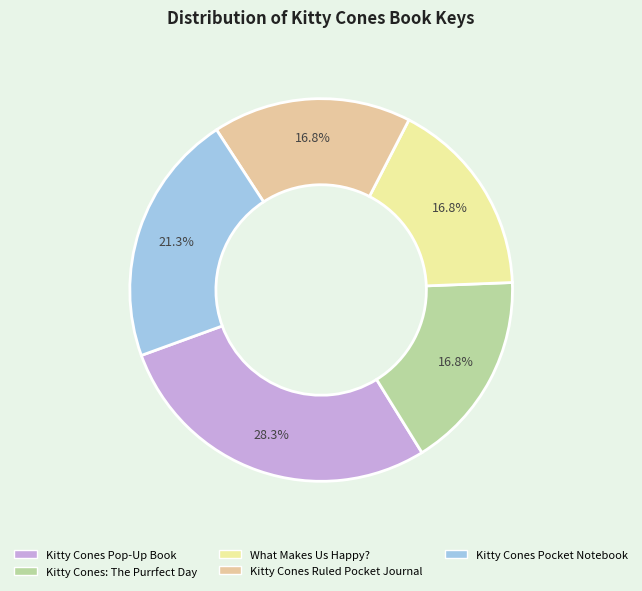

How many slices are in this pie chart?

5